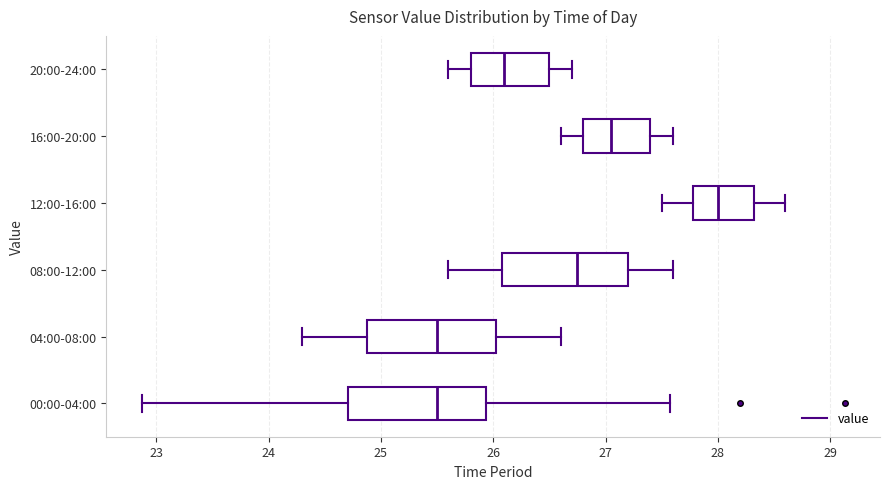

Reading bottom to top, read every box against the x-axis: the position of its median line, the range the box covers, and the ends of its whiskers. The values are not printed on the chart, so give them approximately, as read against the axis.

00:00-04:00: median 25.5, box 24.7 to 25.9, whiskers 22.9 to 27.6
04:00-08:00: median 25.5, box 24.9 to 26.0, whiskers 24.3 to 26.6
08:00-12:00: median 26.8, box 26.1 to 27.2, whiskers 25.6 to 27.6
12:00-16:00: median 28.0, box 27.8 to 28.3, whiskers 27.5 to 28.6
16:00-20:00: median 27.1, box 26.8 to 27.4, whiskers 26.6 to 27.6
20:00-24:00: median 26.1, box 25.8 to 26.5, whiskers 25.6 to 26.7